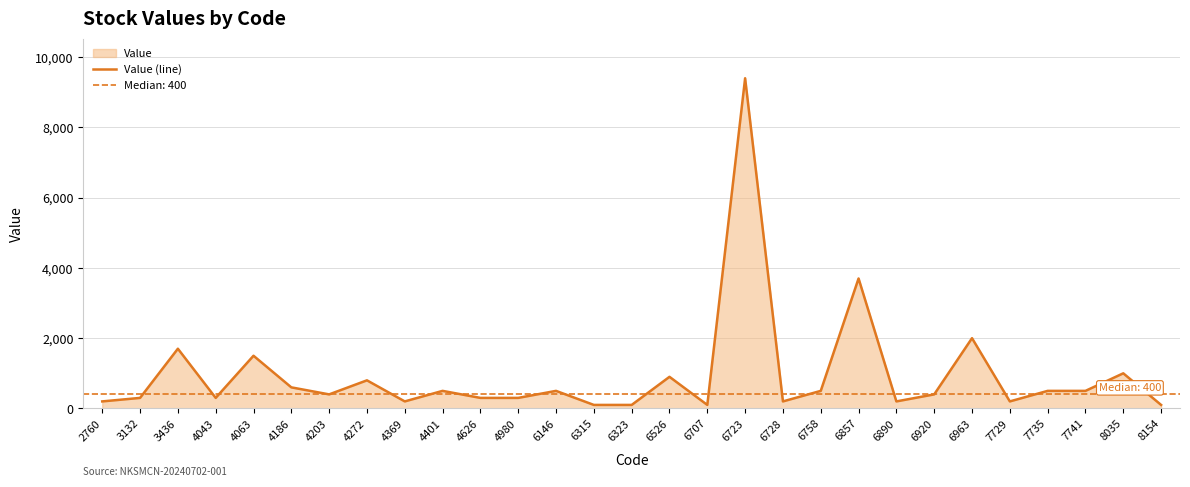

Reading right to left, list all the values displayed in this chart.

8154=100	8035=1000	7741=500	7735=500	7729=200	6963=2000	6920=400	6890=200	6857=3700	6758=500	6728=200	6723=9400	6707=100	6526=900	6323=100	6315=100	6146=500	4980=300	4626=300	4401=500	4369=200	4272=800	4203=400	4186=600	4063=1500	4043=300	3436=1700	3132=300	2760=200